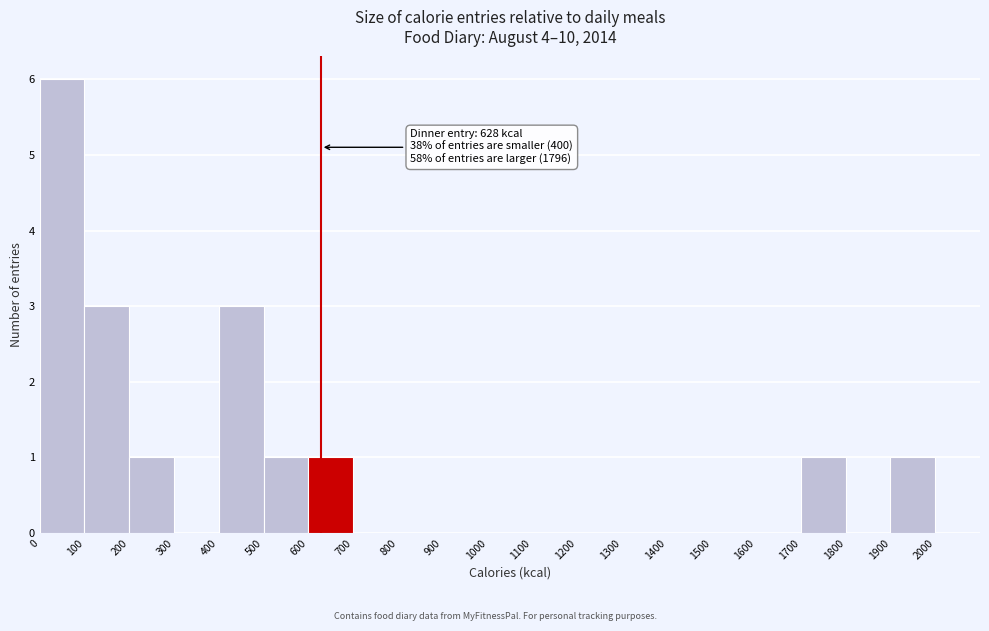

Over which range of the x-axis is the bar tallest?

0 to 100